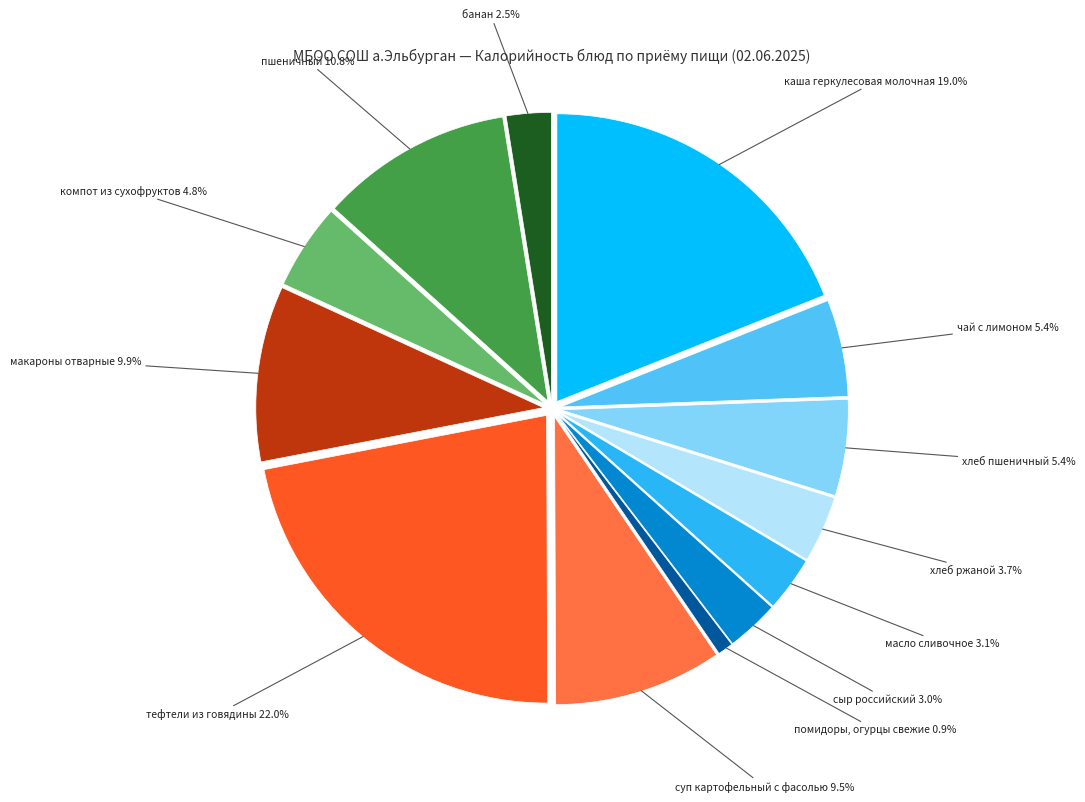

What percentage do хлеб пшеничный and помидоры, огурцы свежие together represent?

6.3%